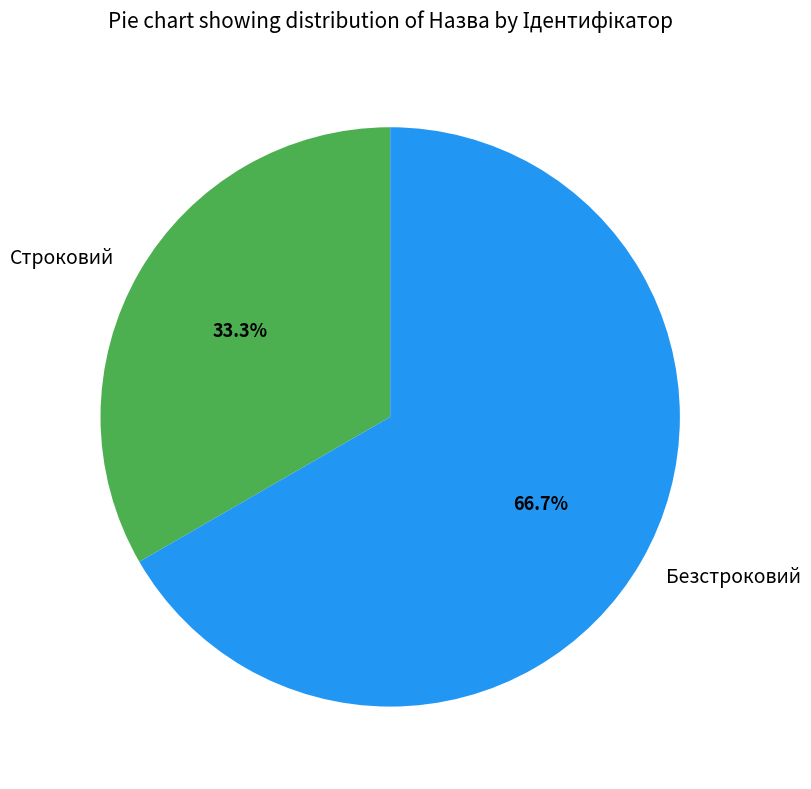

To the nearest percent, what percentage of the pie is Безстроковий?

67%